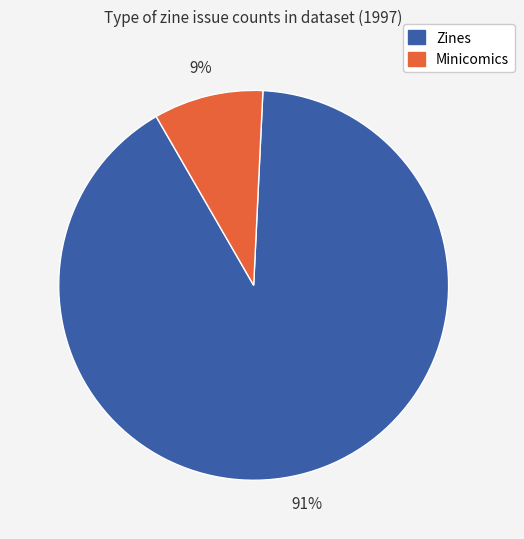

To the nearest percent, what is the average slice percentage?

50%